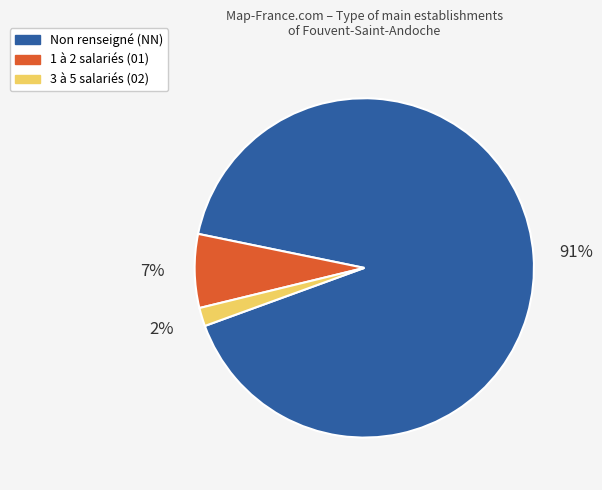

Is there any slice that represents more than half of the pie?

Yes